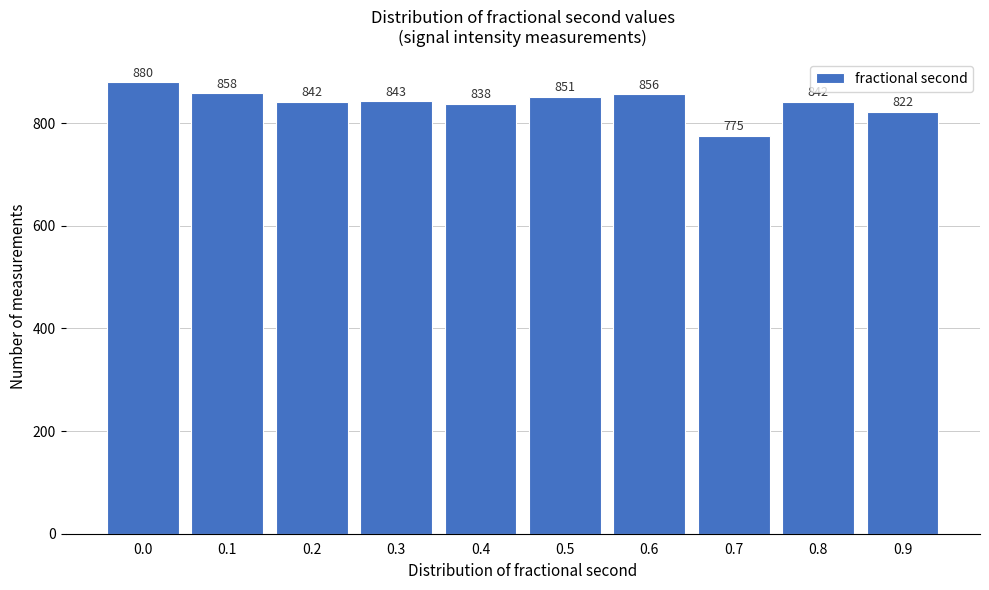

Reading left to right, extract all data points from this chart.

880	858	842	843	838	851	856	775	842	822